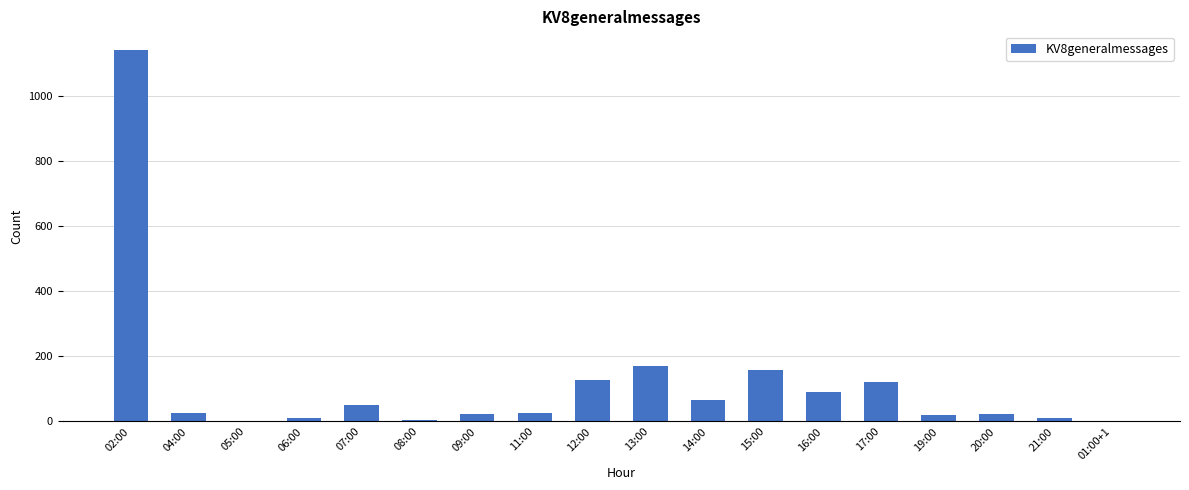

What is the greatest value displayed?

1140